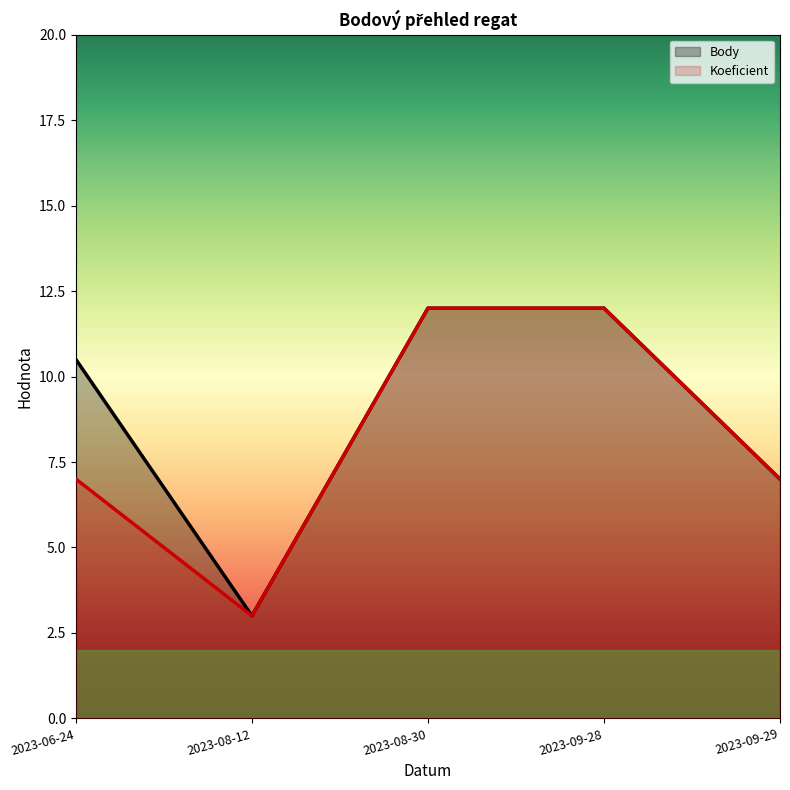

Which series has the largest range (max minus min)?

Body